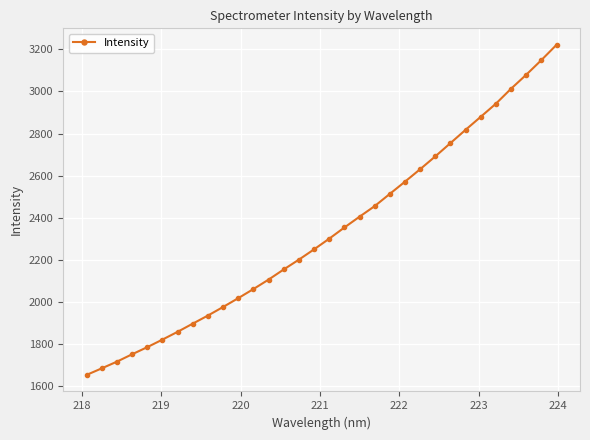

What is the value of the 5th point from the left?

1786.4